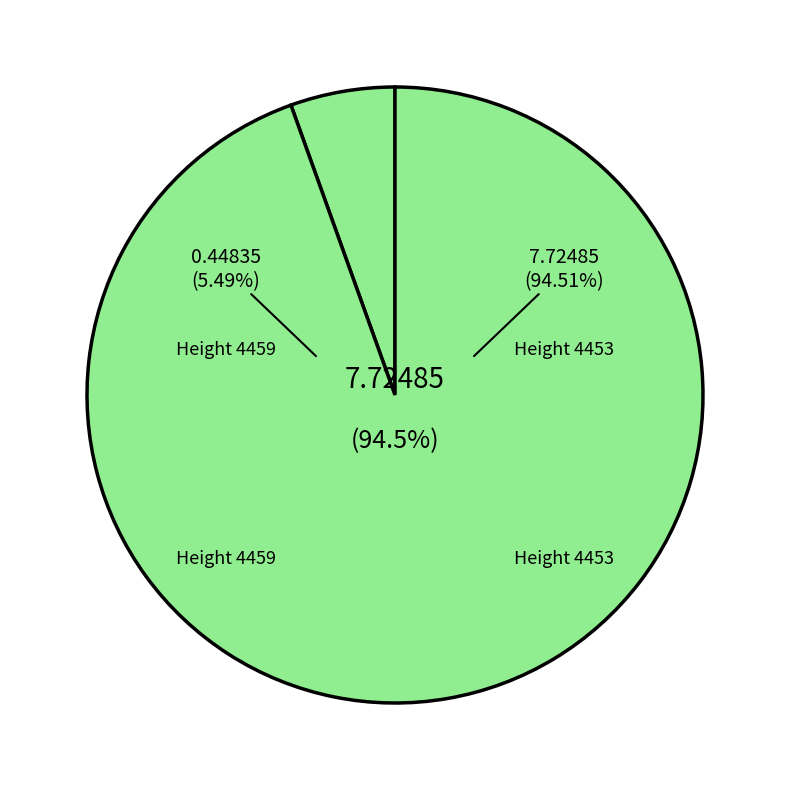

What is the smallest slice in the pie chart?

4459